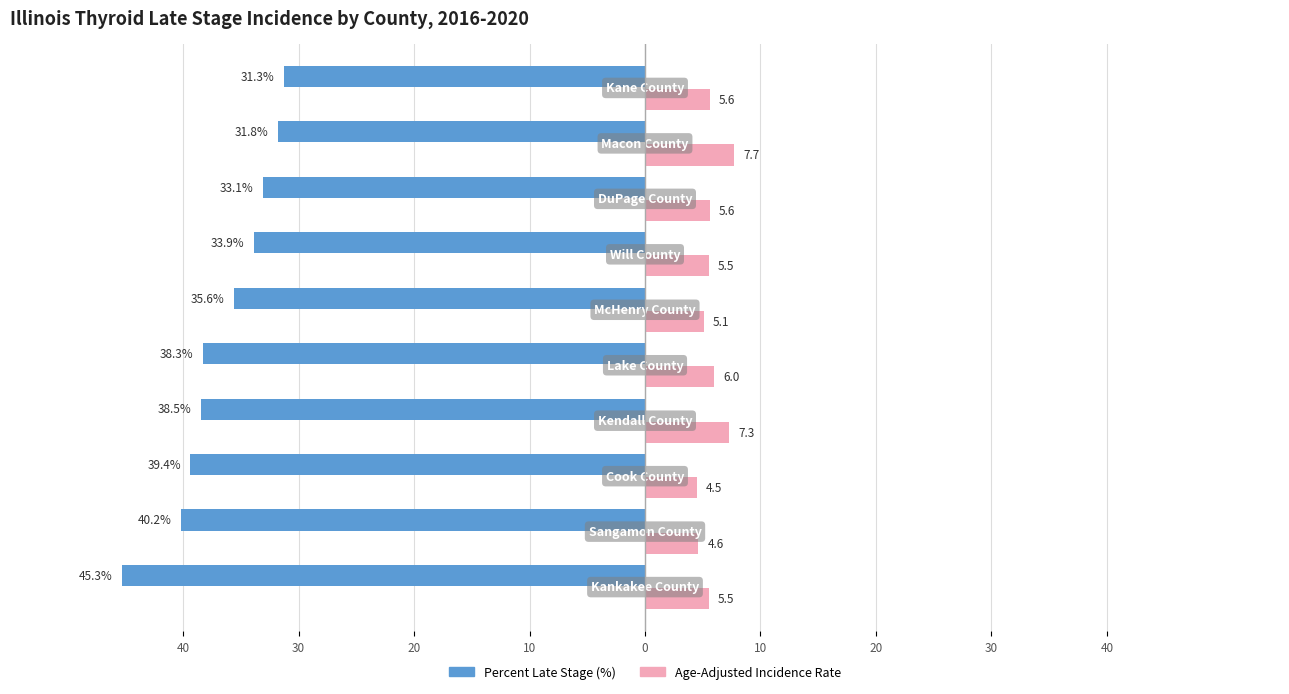

The Percent Late Stage series shows -33.1 at 30. True or false?

True